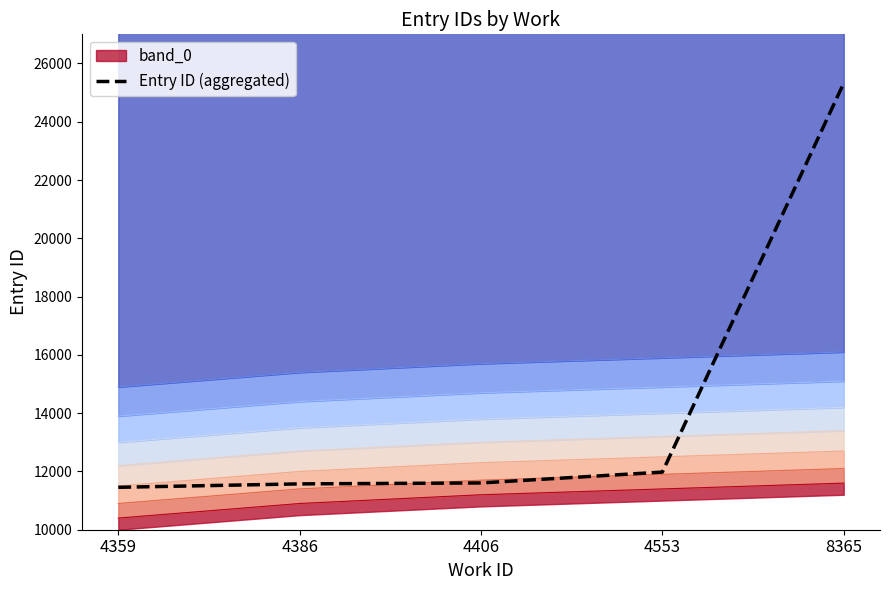

True or false: the data shows 25324.5 at 8365.

True